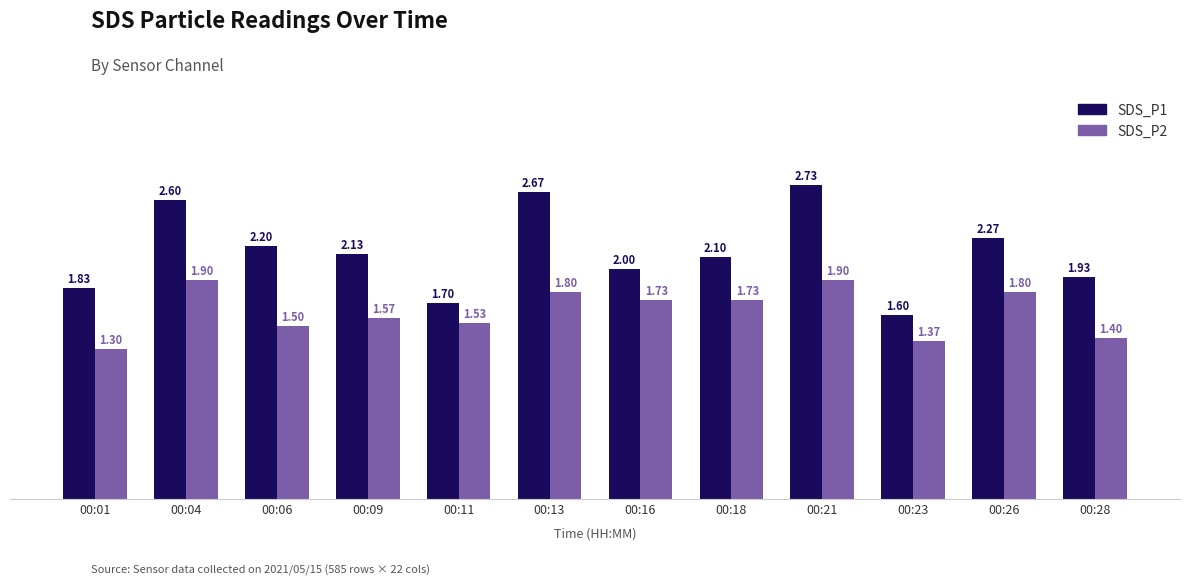

Which category has the lowest value across all series?

00:01